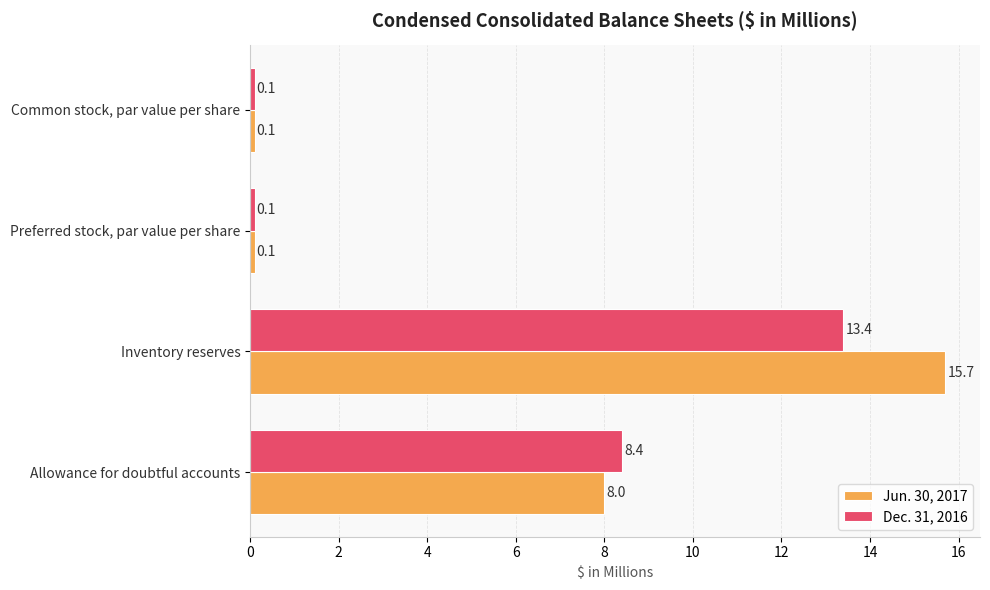

What are all the series names shown in the legend?

Jun. 30, 2017, Dec. 31, 2016